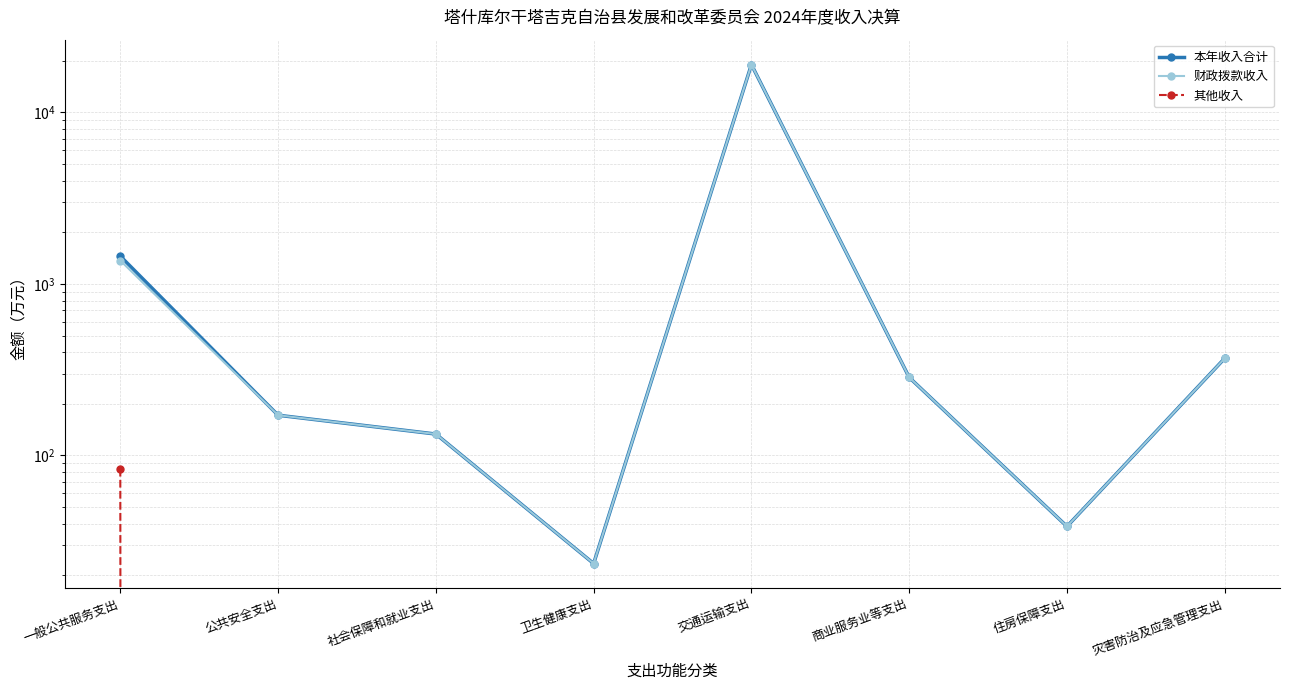

What is the label of the 7th point from the right?

公共安全支出